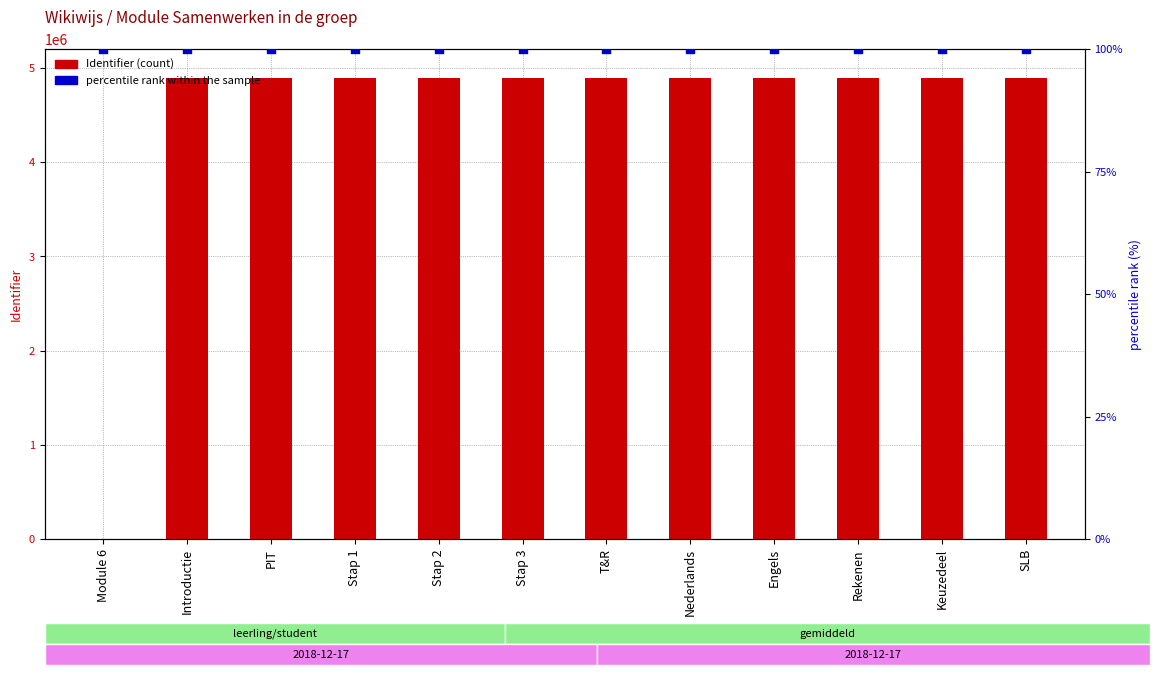

What is the total value across all series at Nederlands?

4890604